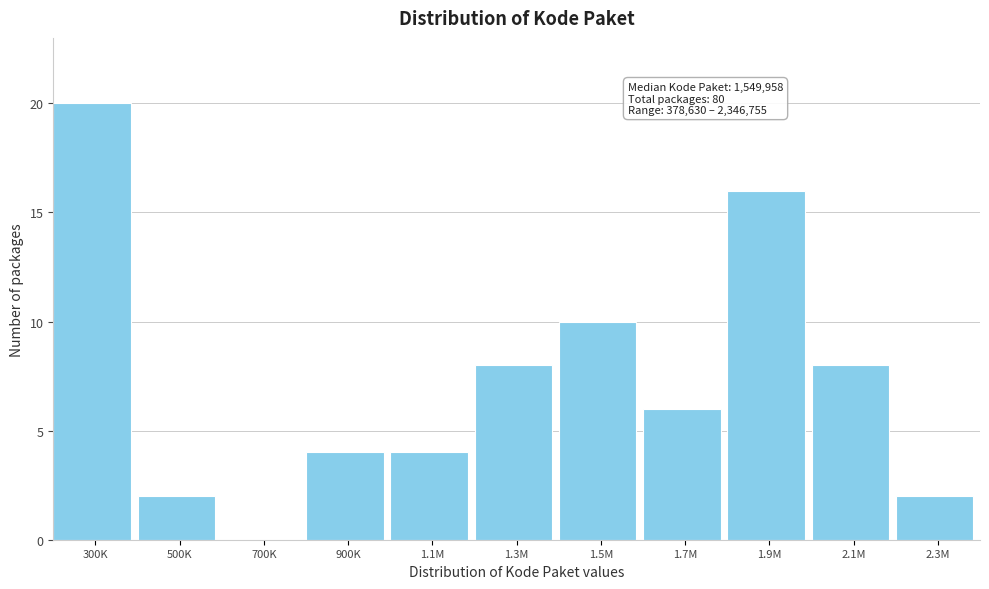

Reading left to right, list all the values displayed in this chart.

300K=20	500K=2	700K=0	900K=4	1.1M=4	1.3M=8	1.5M=10	1.7M=6	1.9M=16	2.1M=8	2.3M=2